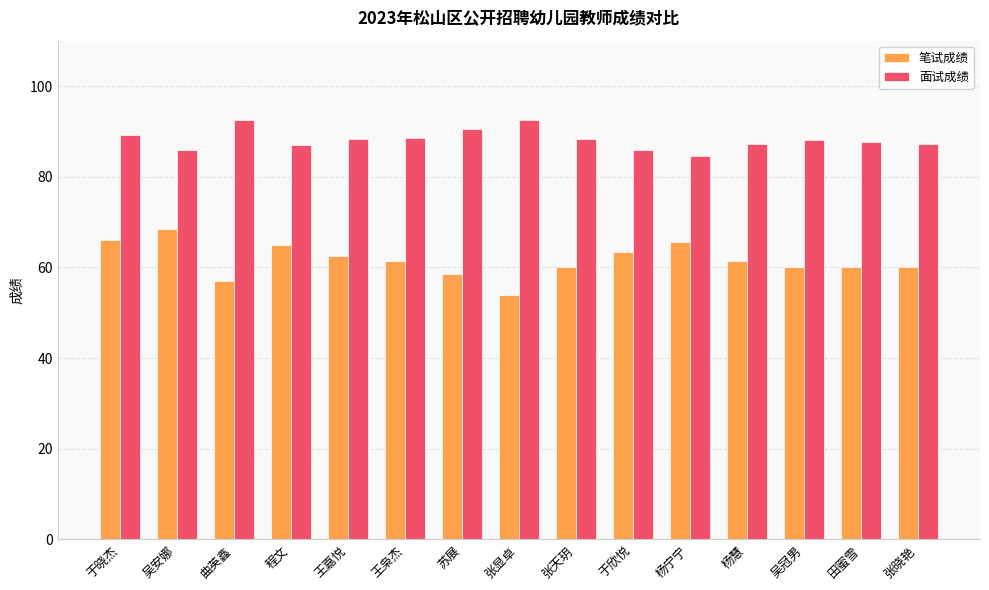

Which series has the largest total across all categories?

面试成绩